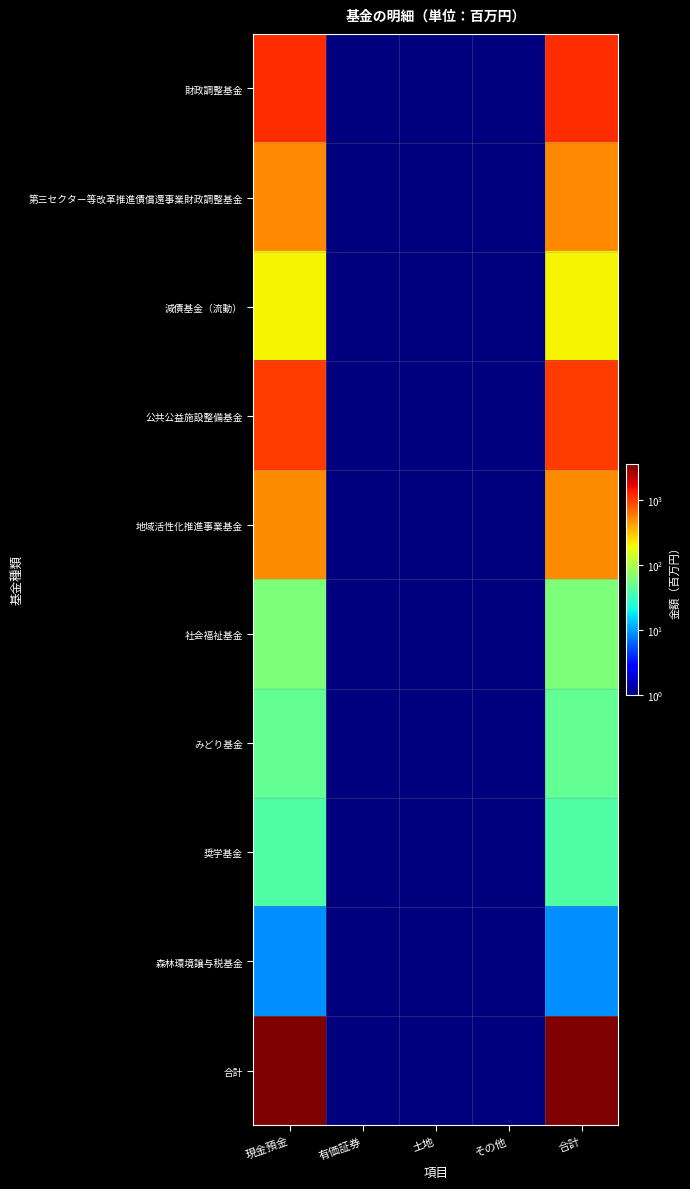

At which category is the sum across all series the highest?

現金預金